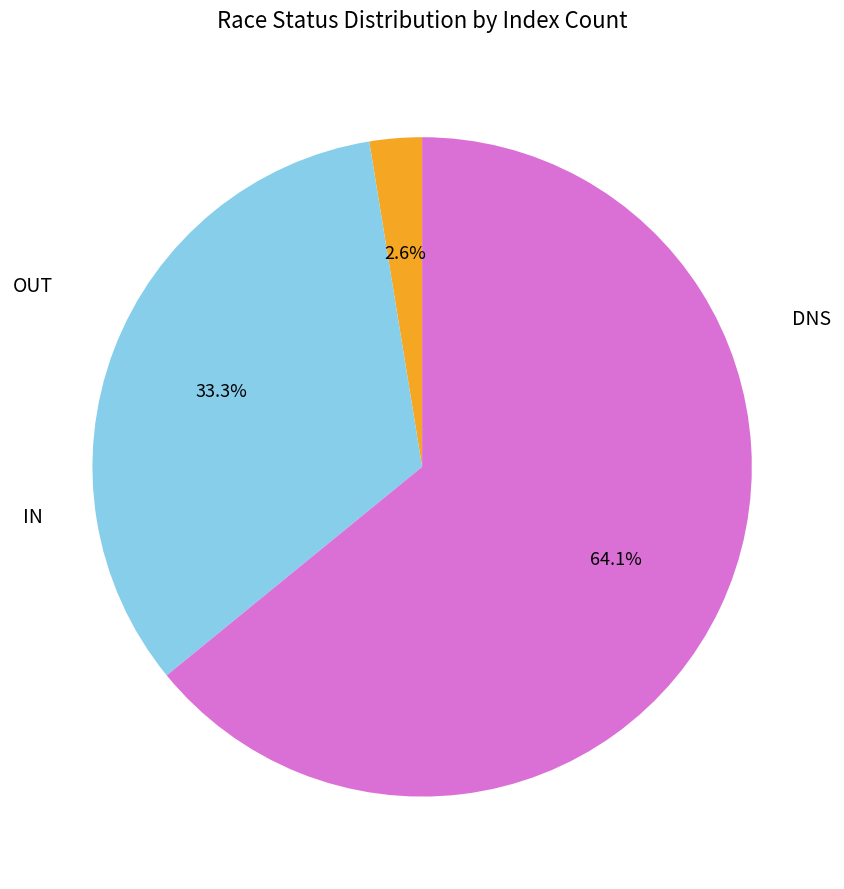

Is there any slice that represents more than half of the pie?

Yes